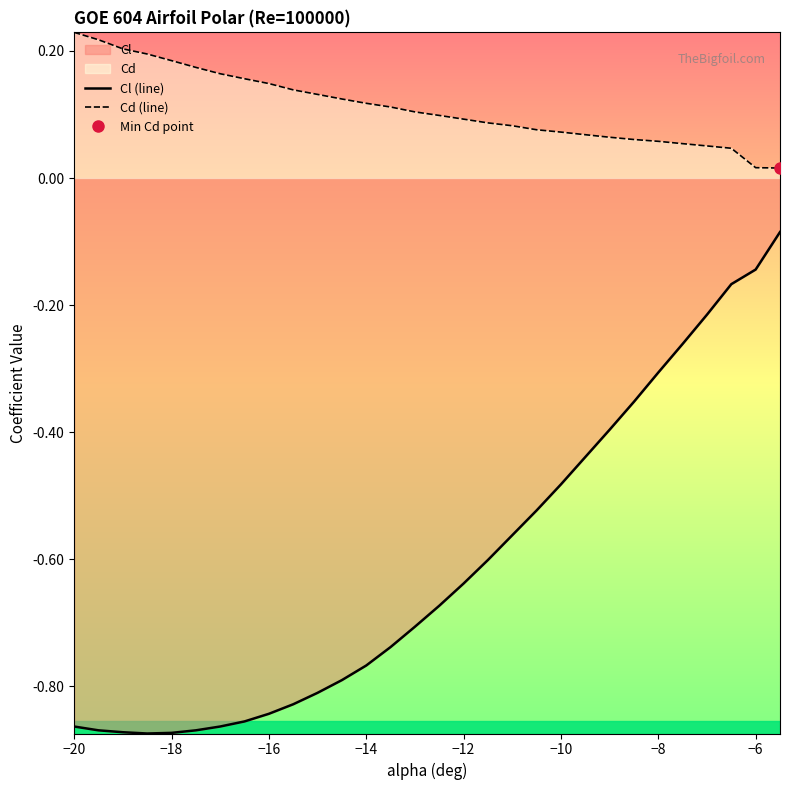

Rank the series by their maximum value, from lowest to highest.

Cl (line), Cd (line)